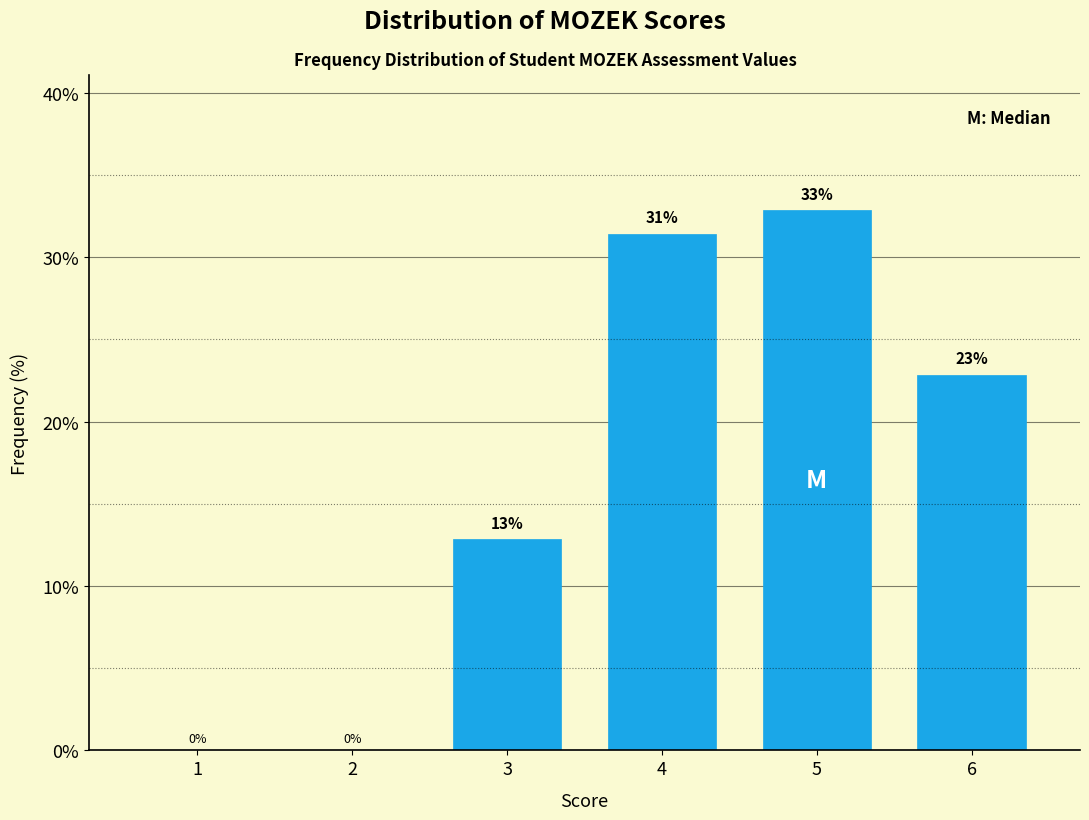

What is the sum of all values?

100.0